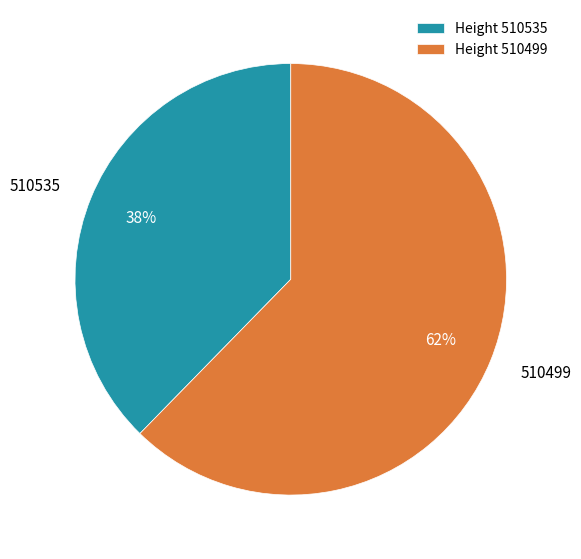

What is the largest slice in the pie chart?

Height 510499